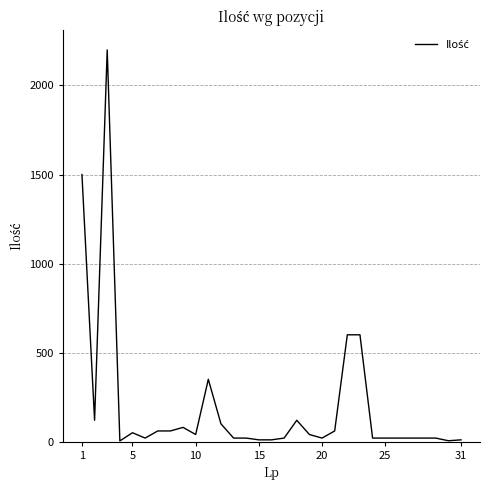

How many lines are shown in the chart?

1